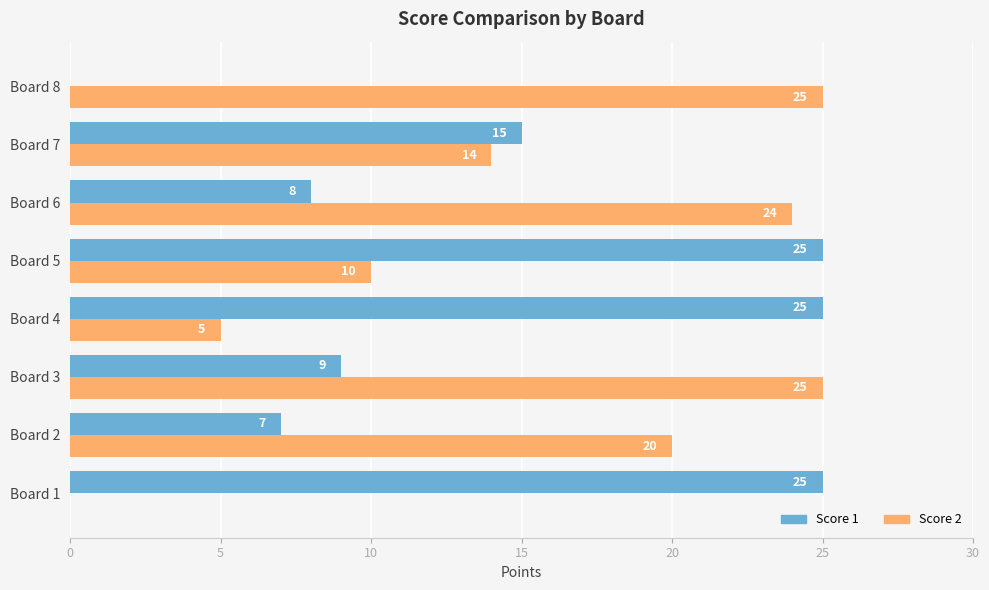

What is the sum of the Score 2 values at Board 7 and Board 4?

19